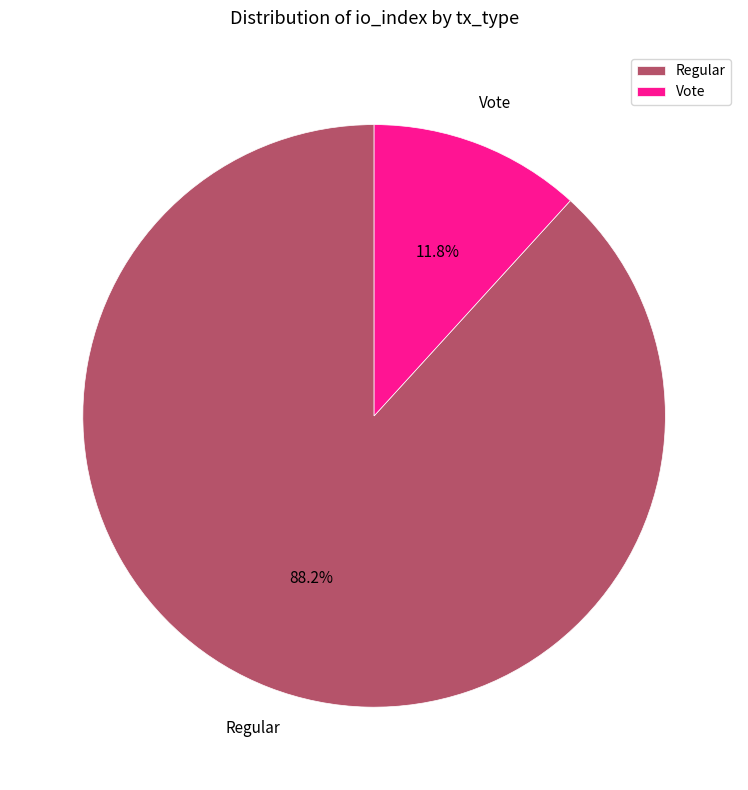

Which category has the smallest portion of the pie?

Vote